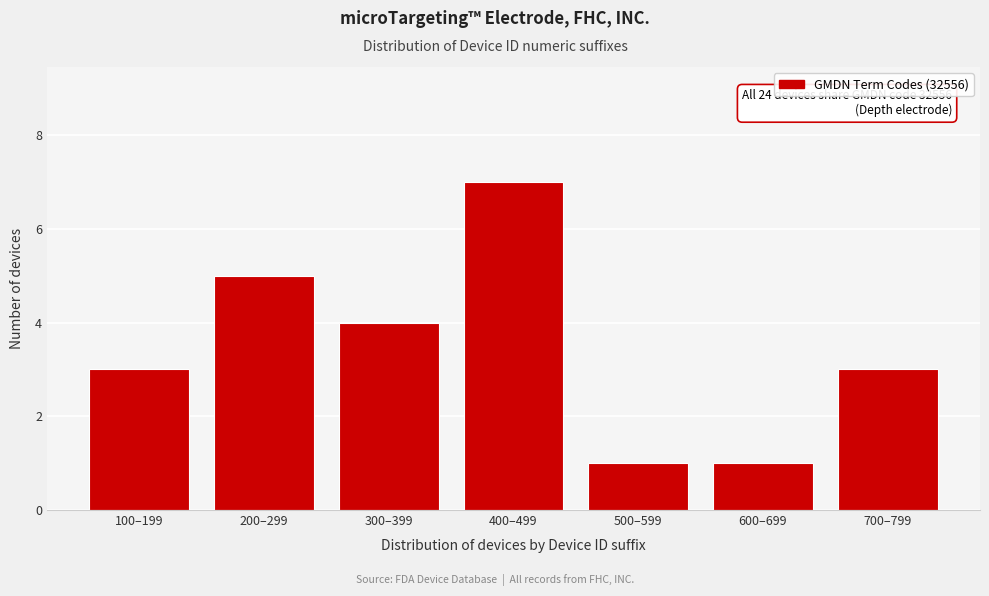

Reading left to right, extract all data points from this chart.

3	5	4	7	1	1	3